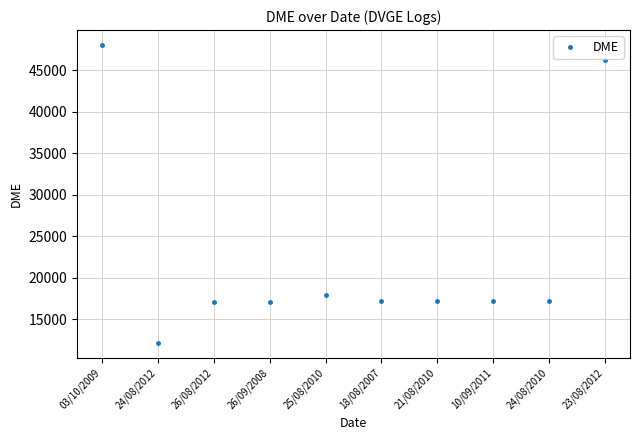

Is it true that the value at 25/08/2010 is 12059?

False